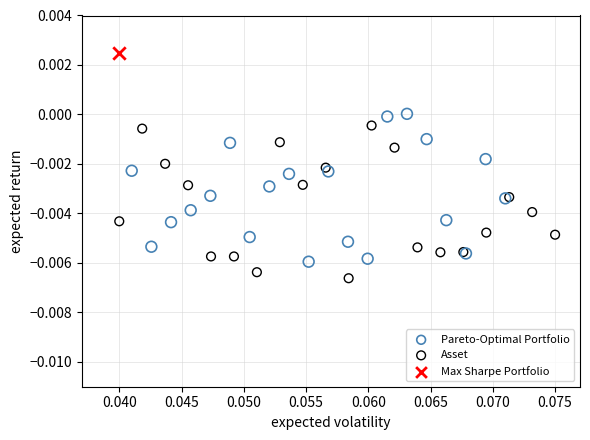

What are all the series names shown in the legend?

Pareto-Optimal Portfolio, Asset, Max Sharpe Portfolio